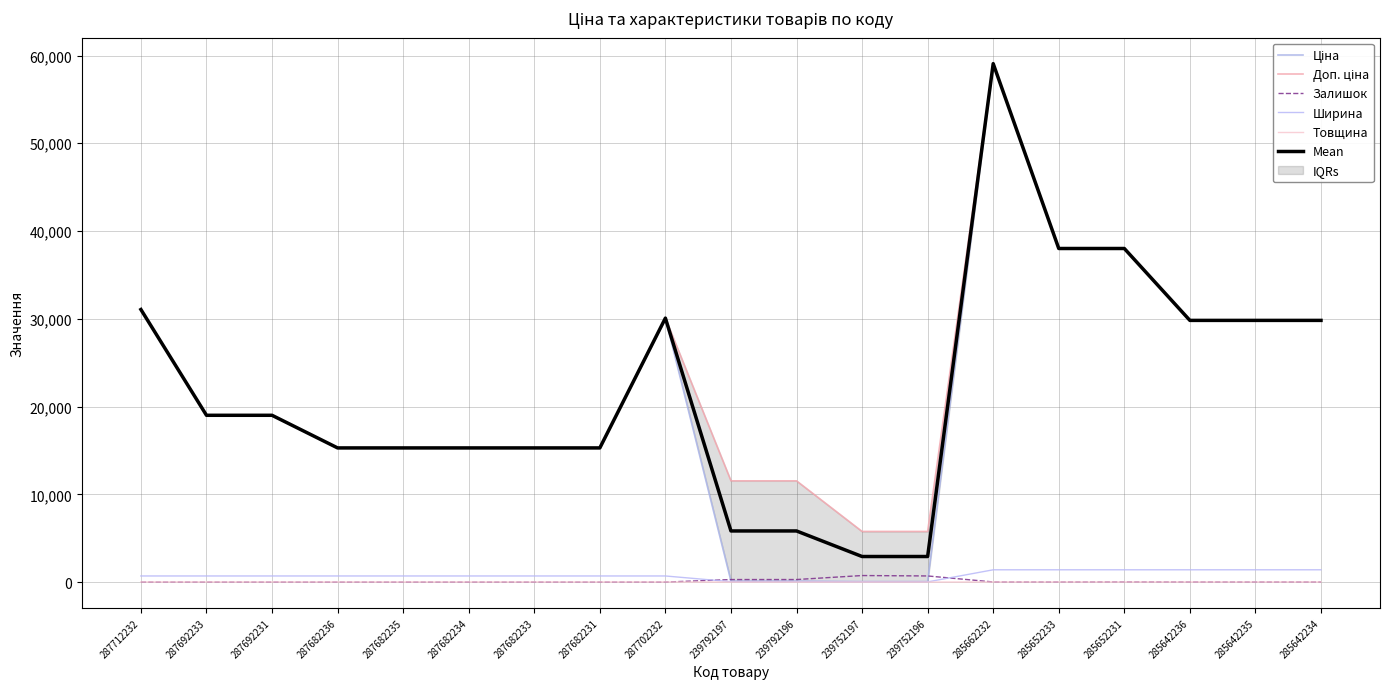

How many values in the Доп. ціна series are below 19005?

9